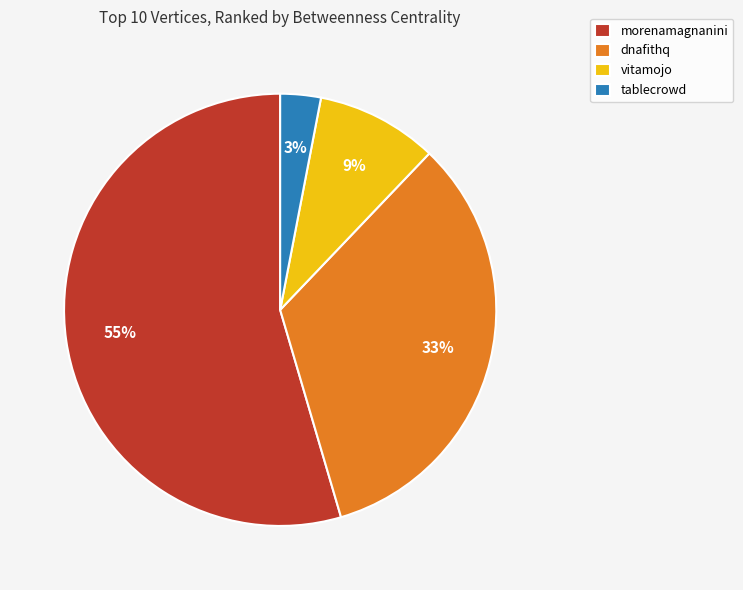

Approximately how many times larger is the value at tablecrowd compared to morenamagnanini?

0.1